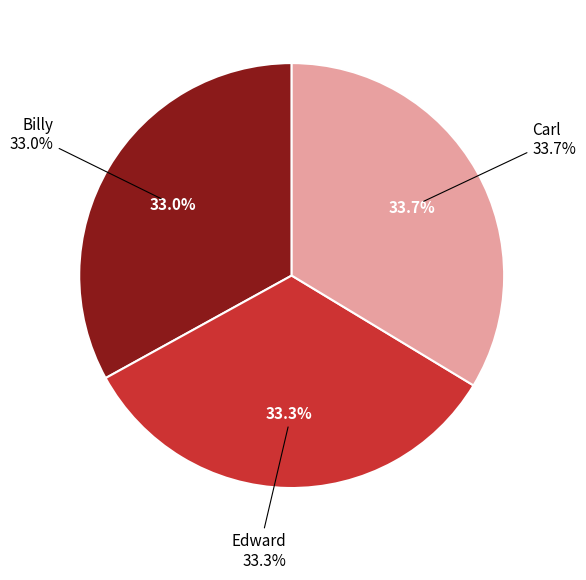

Is it true that Edward is 33% of the pie?

True